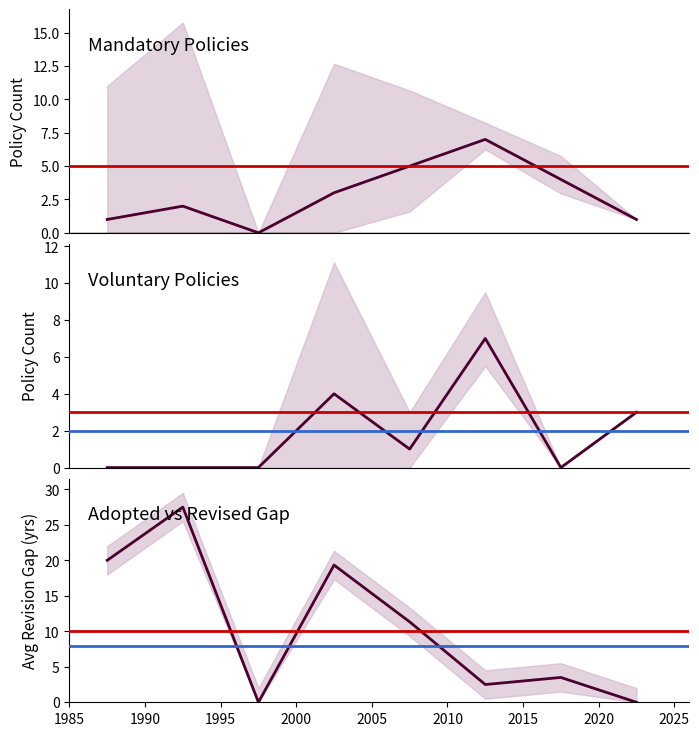

What is the maximum value for Mandatory?

7.0